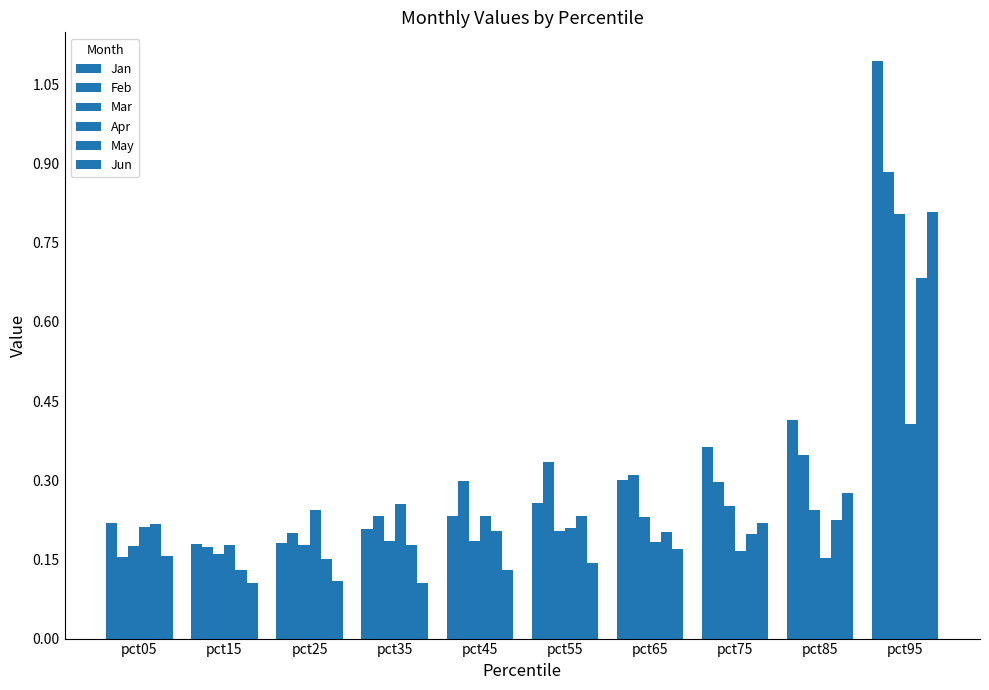

How many bars are there in each group?

6